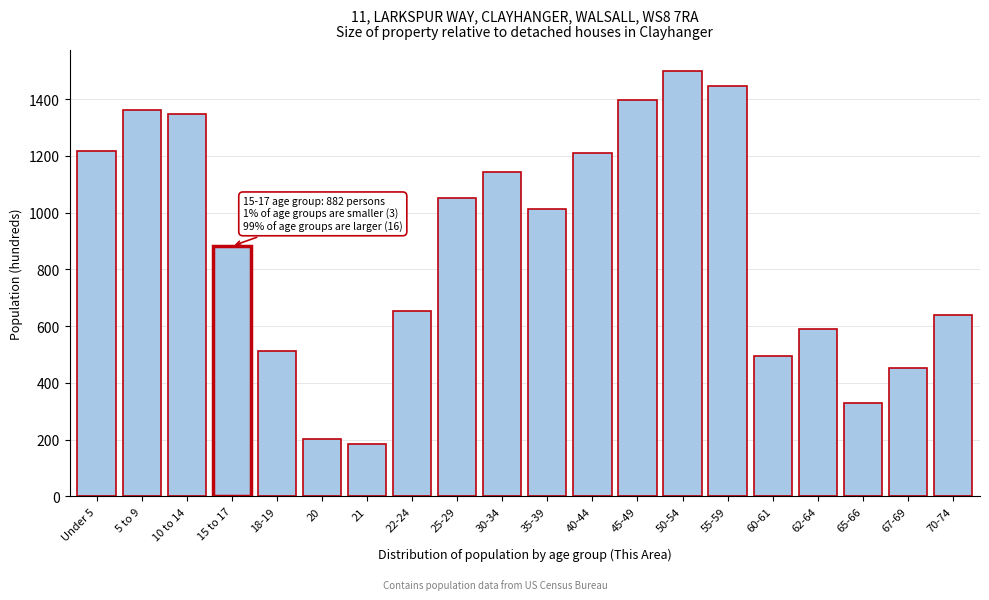

Reading left to right, extract all data points from this chart.

Under 5=1219	5 to 9=1361	10 to 14=1348	15 to 17=882	18-19=514	20=201	21=184	22-24=652	25-29=1050	30-34=1143	35-39=1014	40-44=1210	45-49=1396	50-54=1498	55-59=1447	60-61=495	62-64=590	65-66=330	67-69=454	70-74=641